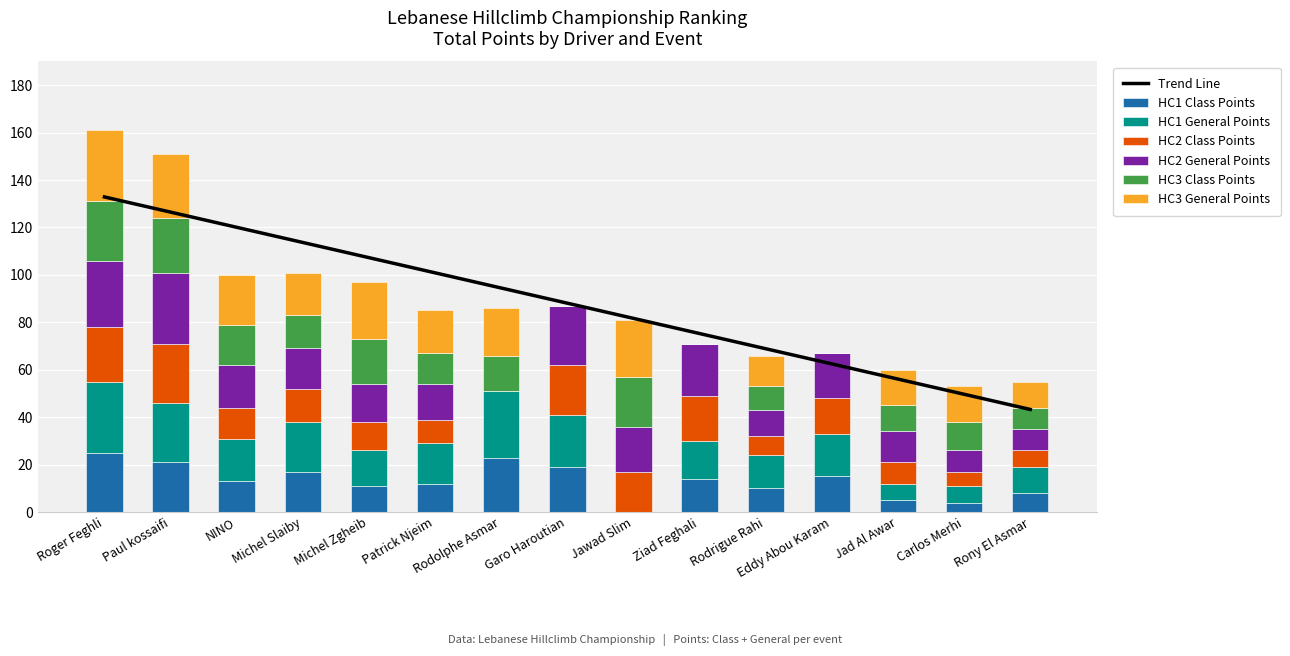

List the series in order of their peak value, lowest first.

HC1 Class Points, HC2 Class Points, HC3 Class Points, HC1 General Points, HC2 General Points, HC3 General Points